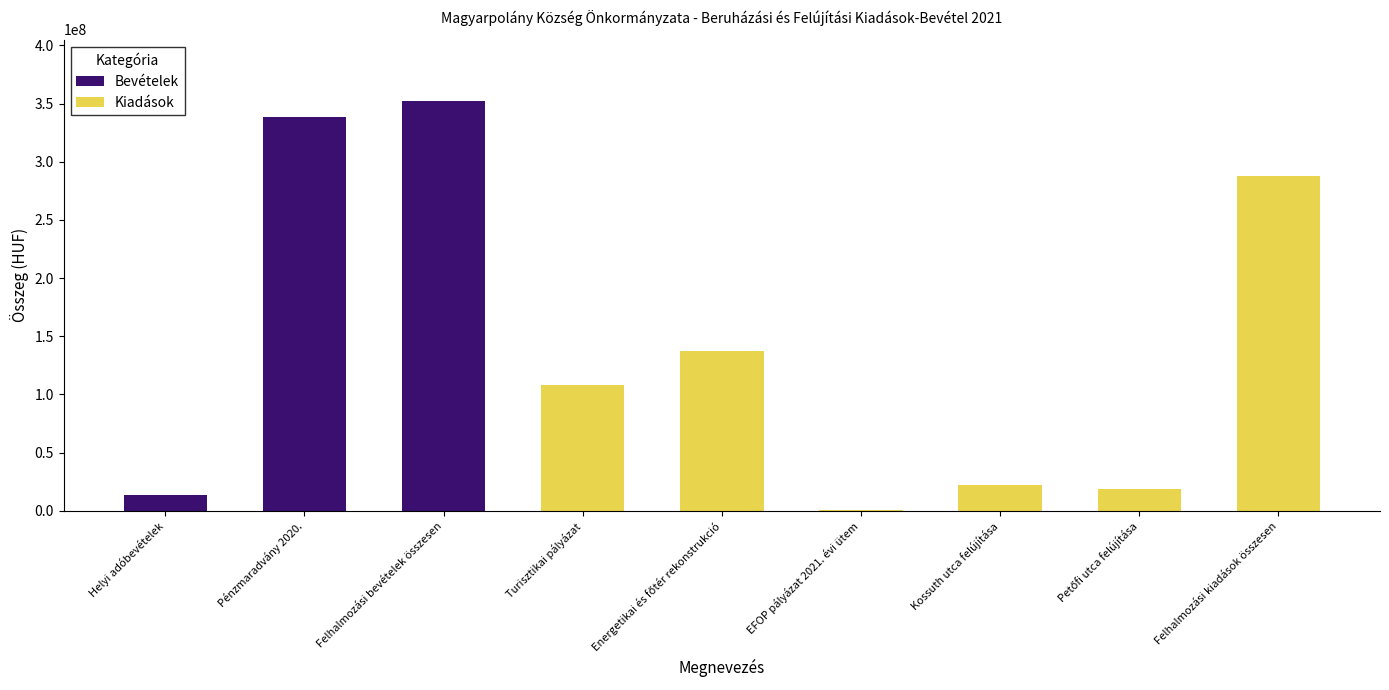

Reading right to left, extract all data points from this chart.

287334490	18682208	21924410	1090524	137691158	107946190	352076794	338316794	13760000